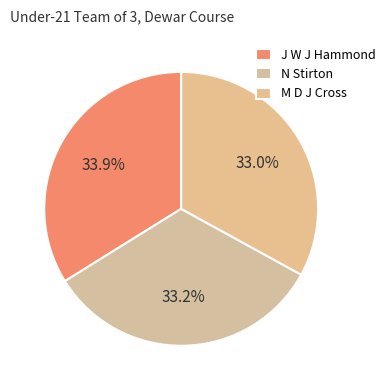

Is it true that J W J Hammond is 34% of the pie?

True